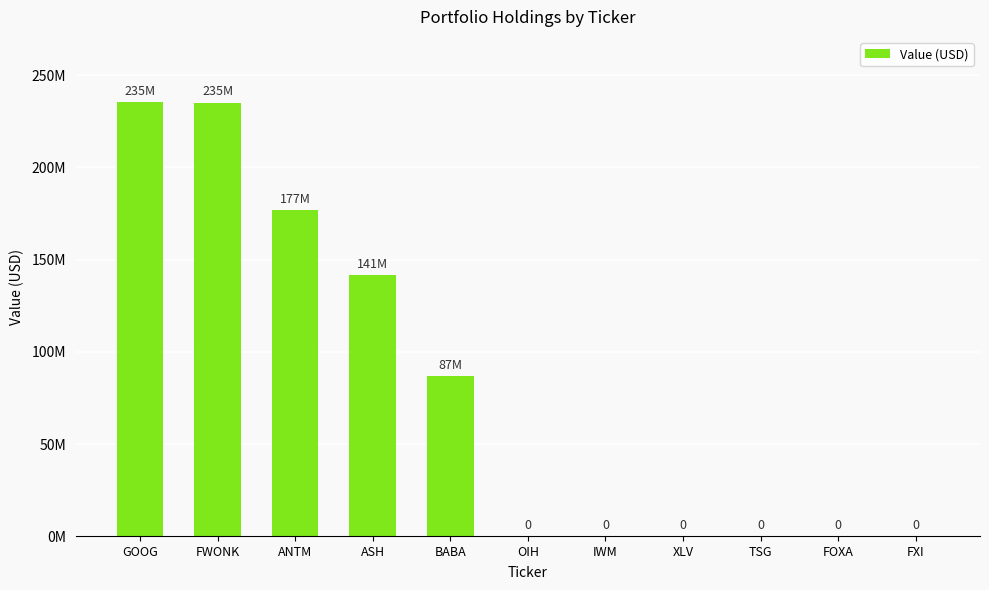

The value at BABA is 86848000. True or false?

True